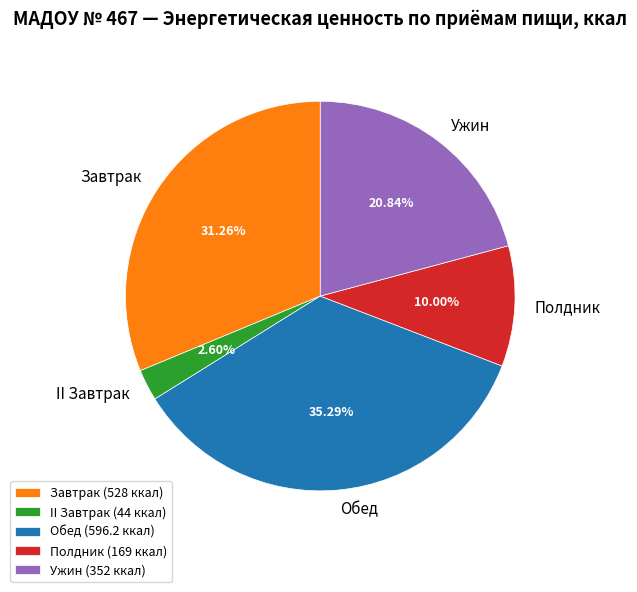

How many segments does this pie chart have?

5